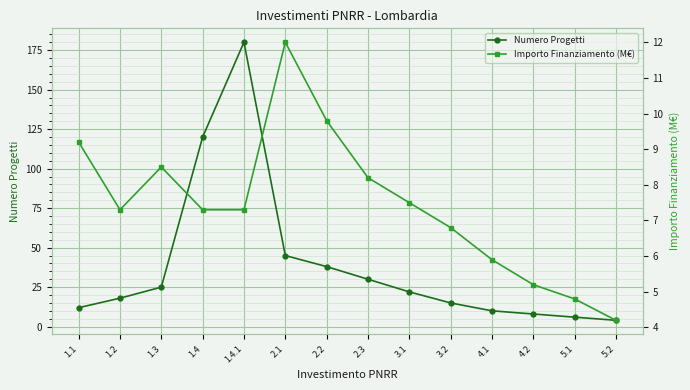

Is the value of Numero Progetti at 3.1 greater than the value of Importo Finanziamento (M€) at 1.4?

Yes